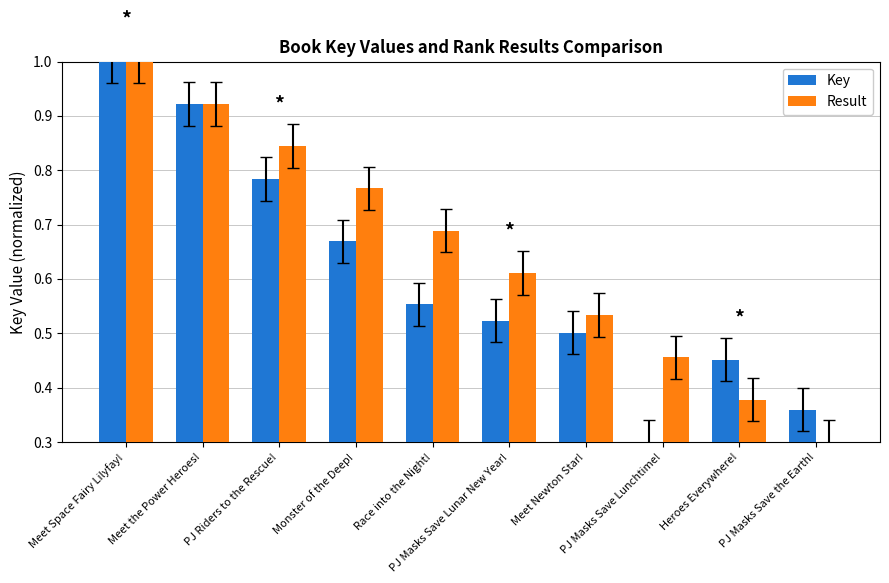

What is the label of the 4th bar from the right?

Meet Newton Star!